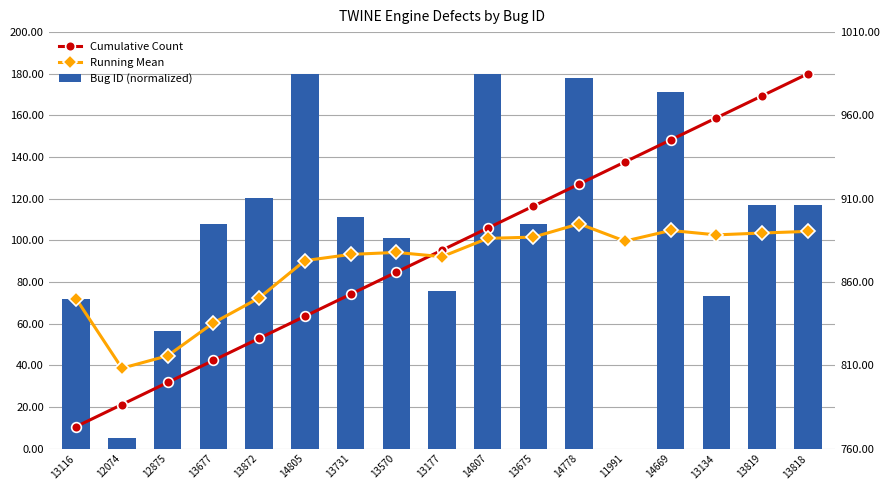

What is the value of the Bug ID (normalized) bar at the 12th from the left?

178.1